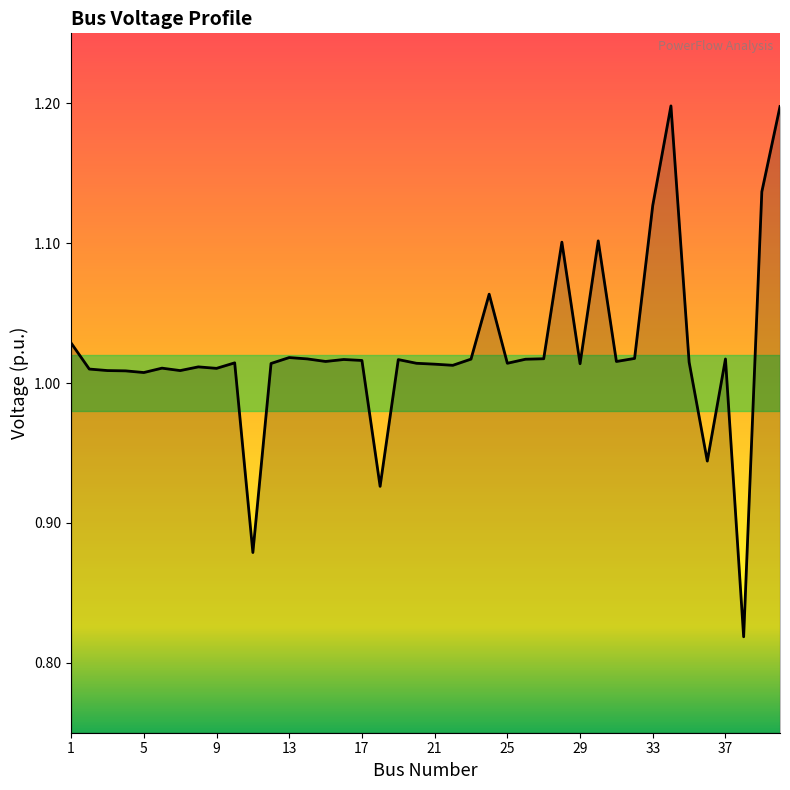

What is the maximum value shown in the chart?

1.2